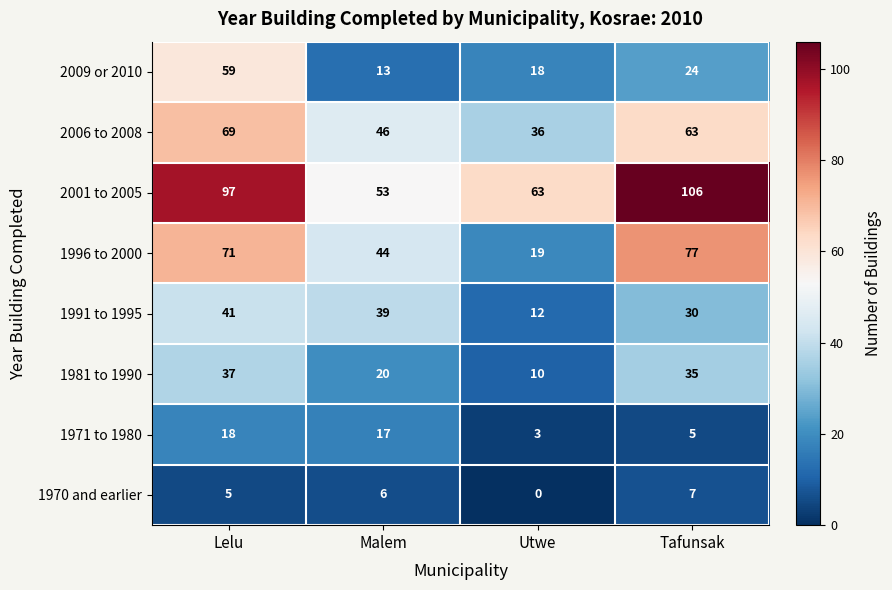

How many series are shown in this chart?

8